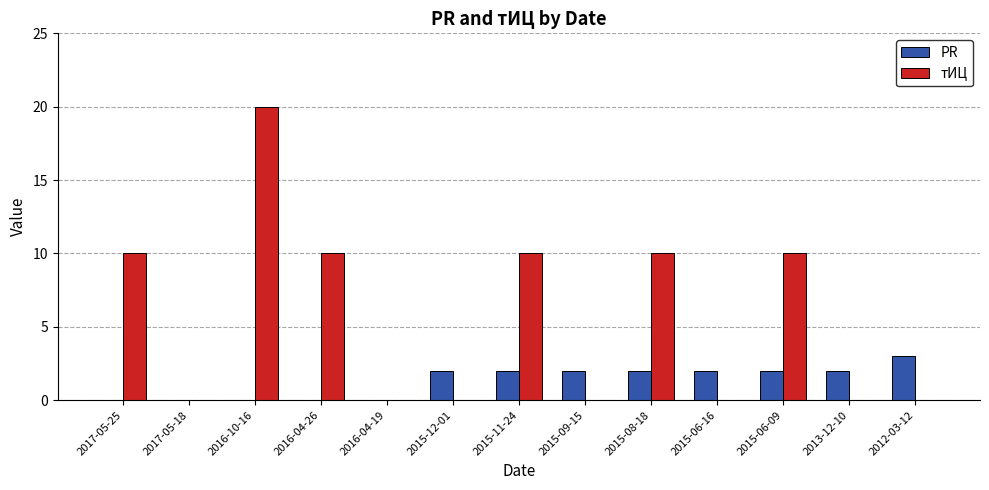

The тИЦ series shows 13 at 2015-11-24. True or false?

False